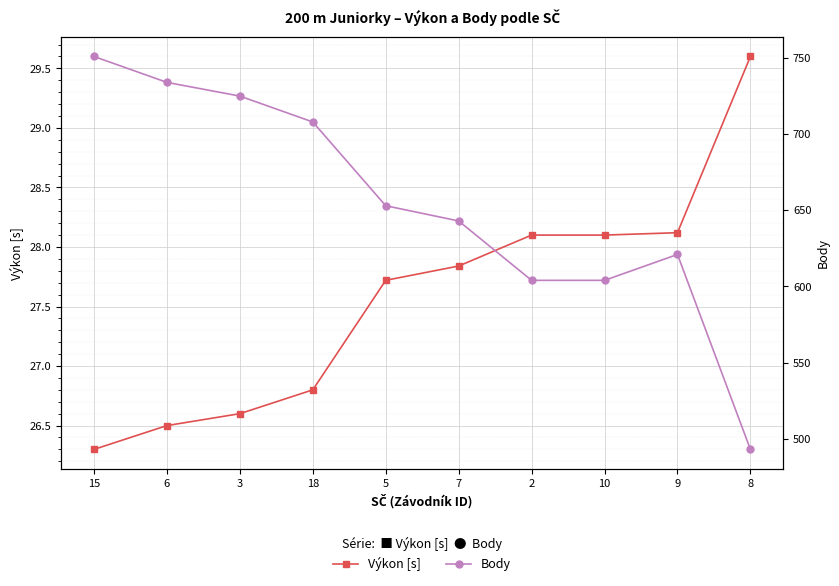

What is the smallest value displayed?

26.3